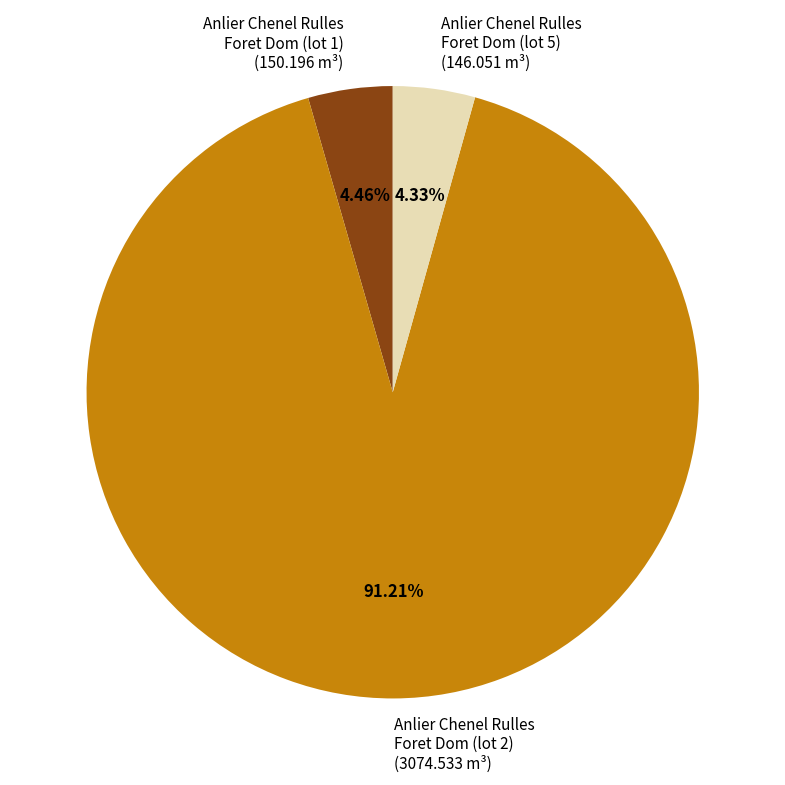

Is it true that Anlier Chenel Rulles Foret Dom (lot 5) is 4% of the pie?

True